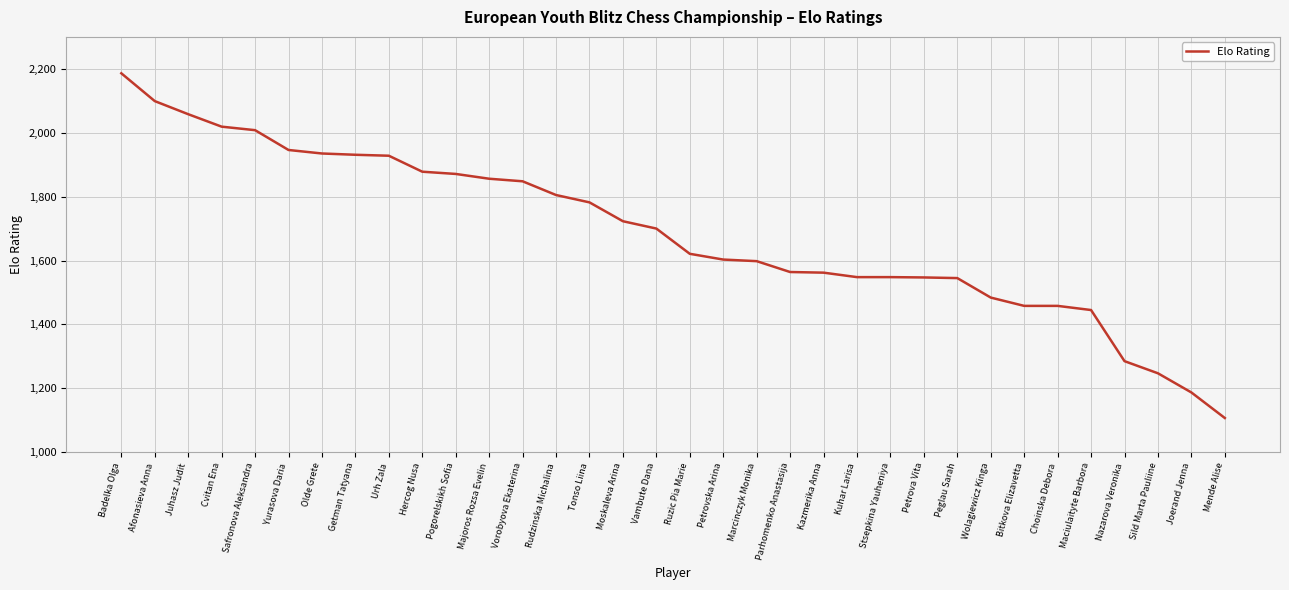

Approximately how many times larger is the value at Majoros Rozsa Evelin compared to Urh Zala?

1.0